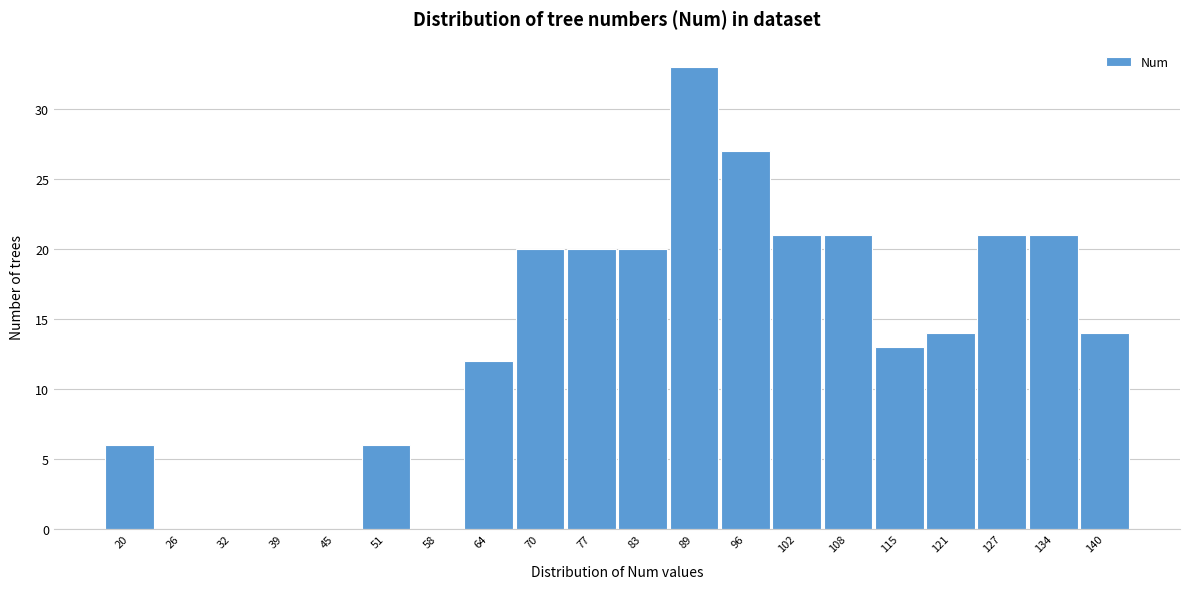

Reading left to right, extract all data points from this chart.

20=6	26=0	32=0	39=0	45=0	51=6	58=0	64=12	70=20	77=20	83=20	89=33	96=27	102=21	108=21	115=13	121=14	127=21	134=21	140=14